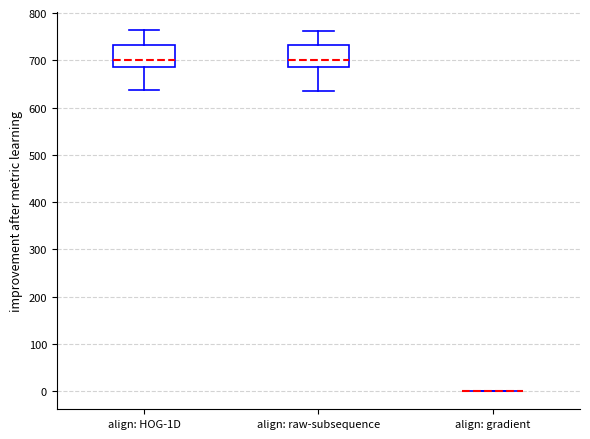

Reading left to right, transcribe this box plot: for each box, give where its median line is, the range the box spans, and where its two whiskers end, as read against the y-axis. The values are not printed on the chart, so give them approximately, as read against the axis.

align: HOG-1D: median 700, box 690 to 730, whiskers 640 to 760
align: raw-subsequence: median 700, box 690 to 730, whiskers 640 to 760
align: gradient: box collapsed to a line at 0, whiskers 0 to 0